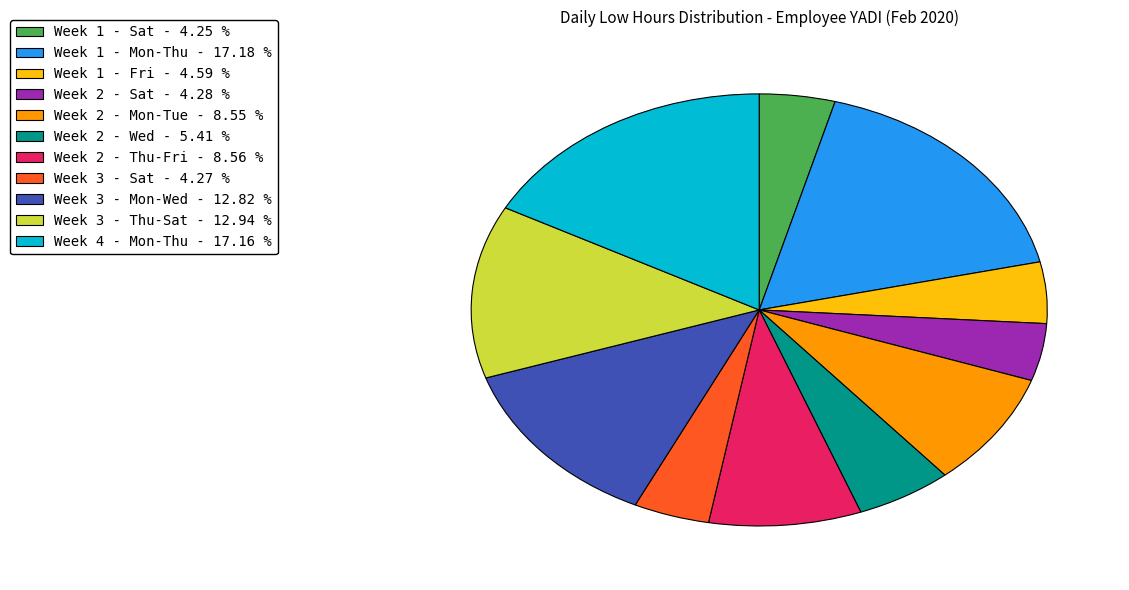

Is there any slice that represents more than half of the pie?

No